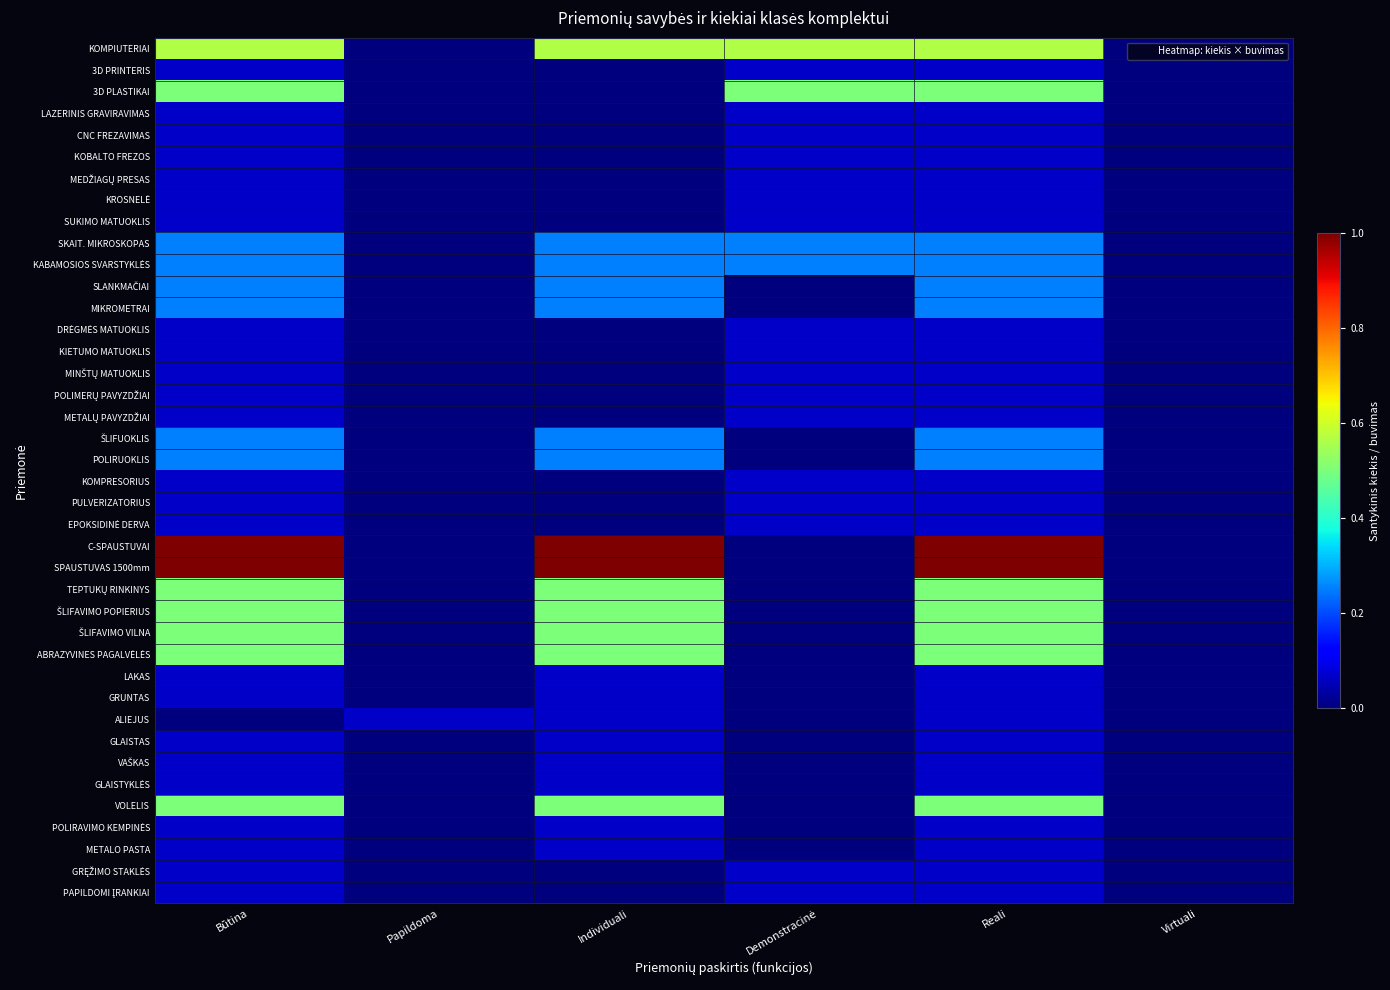

What is the total value across all series at Reali?

8.6